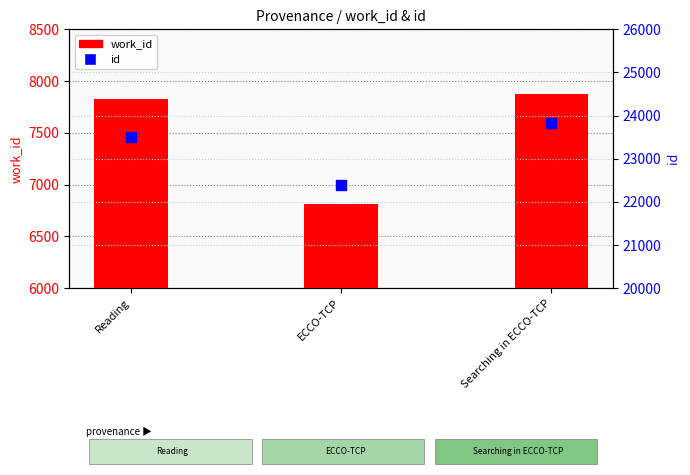

At which category is the sum across all series the highest?

Searching in ECCO-TCP